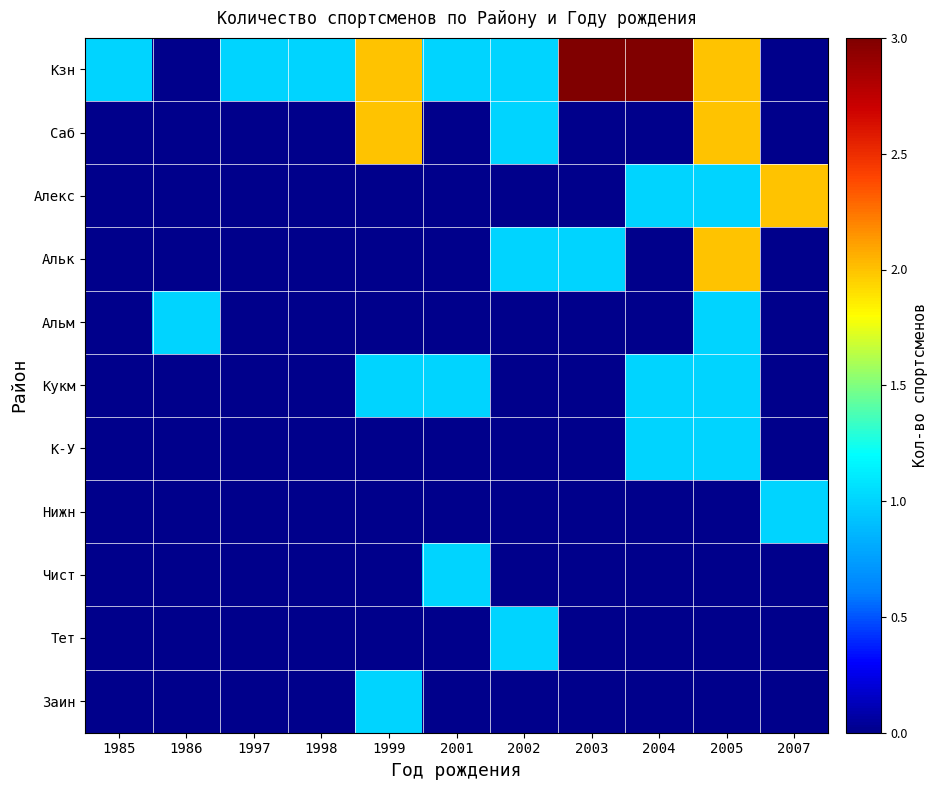

At which category is the sum across all series the highest?

2005